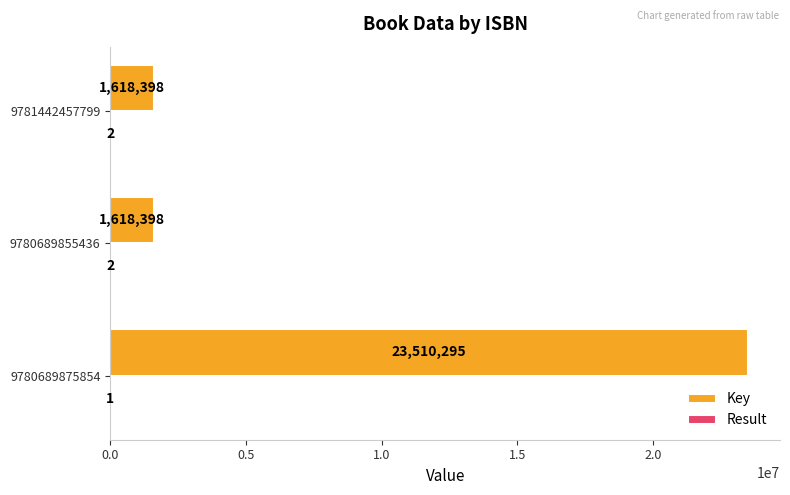

What is the approximate value of Key at 9780689875854?

23510295